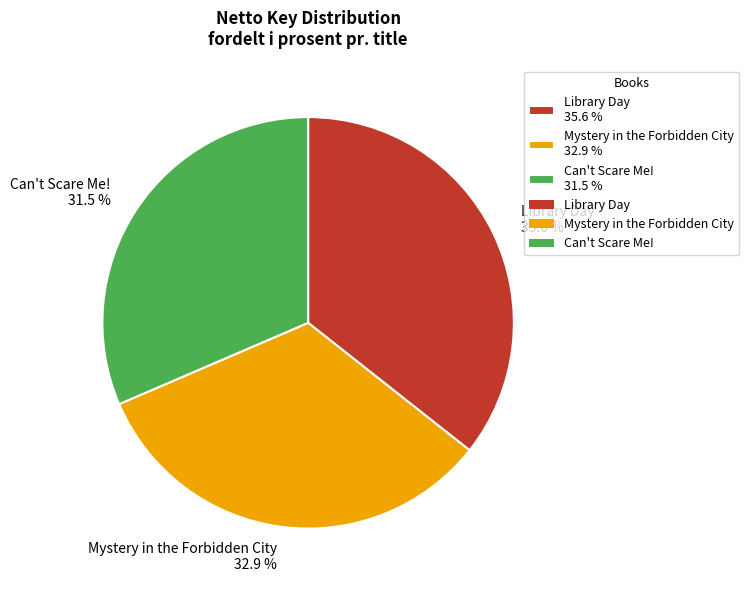

True or false: Mystery in the Forbidden City accounts for 33% of the total.

True